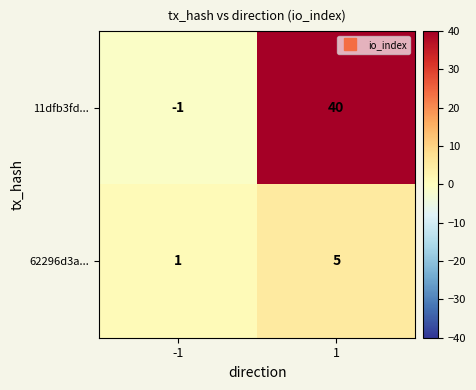

True or false: 62296d3a... has a value of 5 at 1.

True